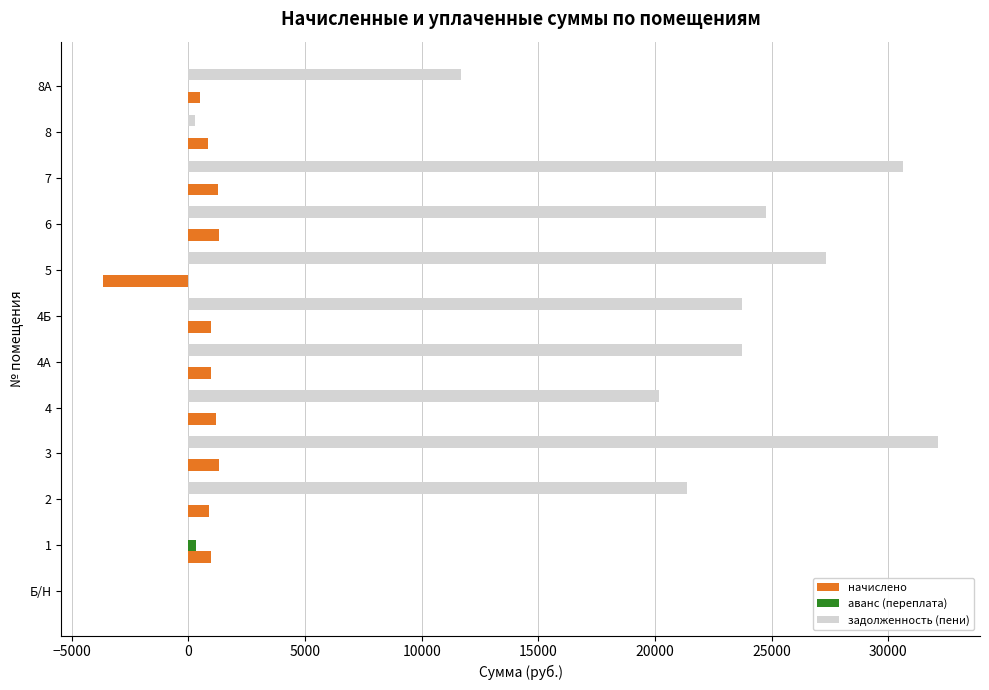

What is the greatest value displayed?

32142.6